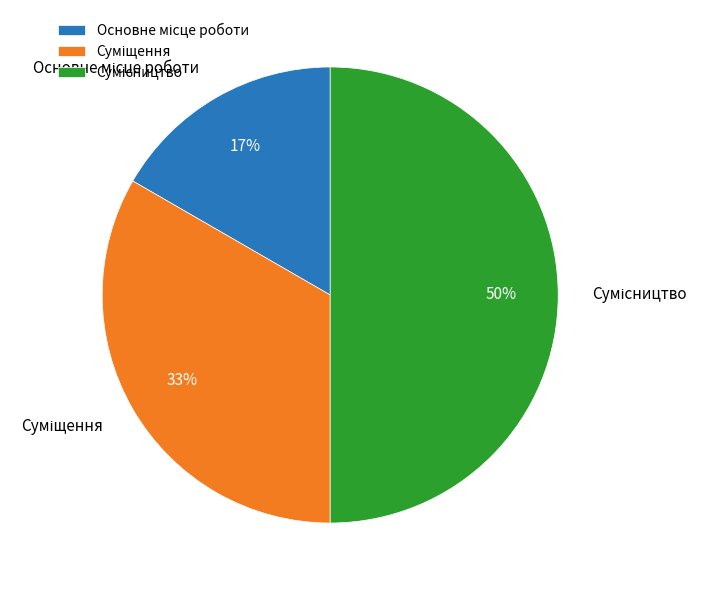

To the nearest percent, what is the difference between the largest and smallest slice percentages?

33%